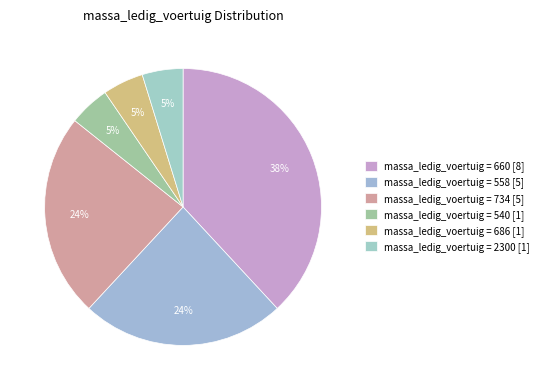

How many segments does this pie chart have?

6